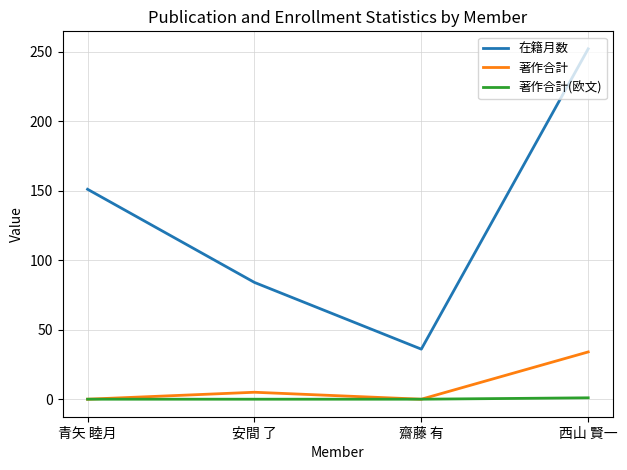

True or false: 著作合計(欧文) and 在籍月数 intersect in this chart.

False